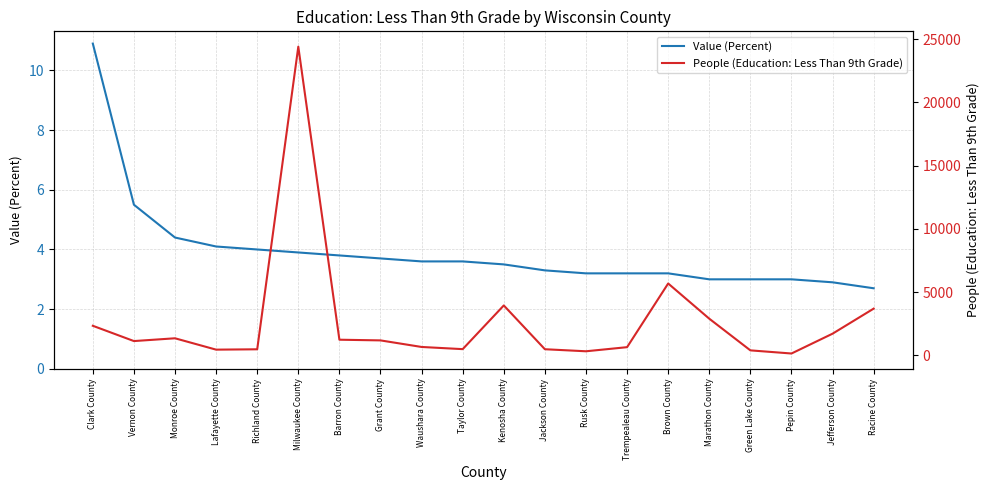

Rank the categories by Value (Percent) value from highest to lowest.

Clark County, Vernon County, Monroe County, Lafayette County, Richland County, Milwaukee County, Barron County, Grant County, Waushara County, Taylor County, Kenosha County, Jackson County, Rusk County, Trempealeau County, Brown County, Marathon County, Green Lake County, Pepin County, Jefferson County, Racine County